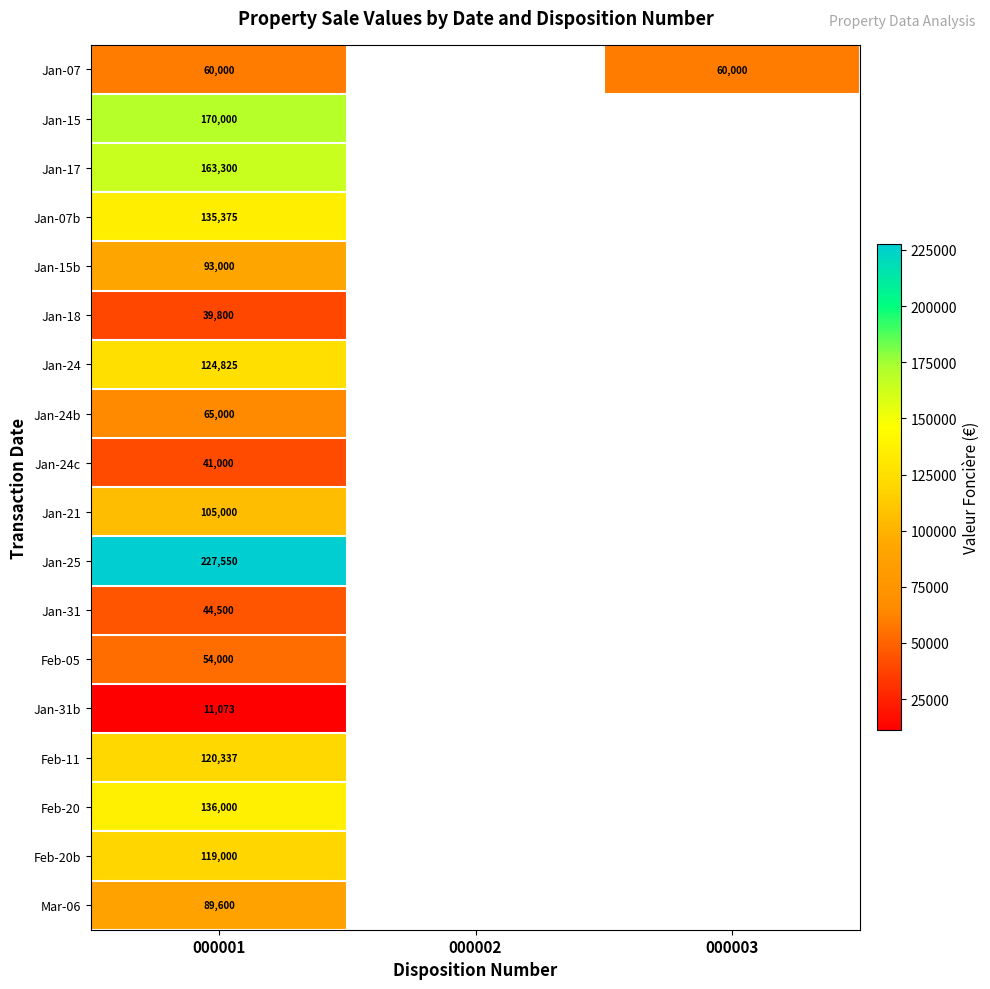

The value of Jan-31b at 000001 is 14595. True or false?

False